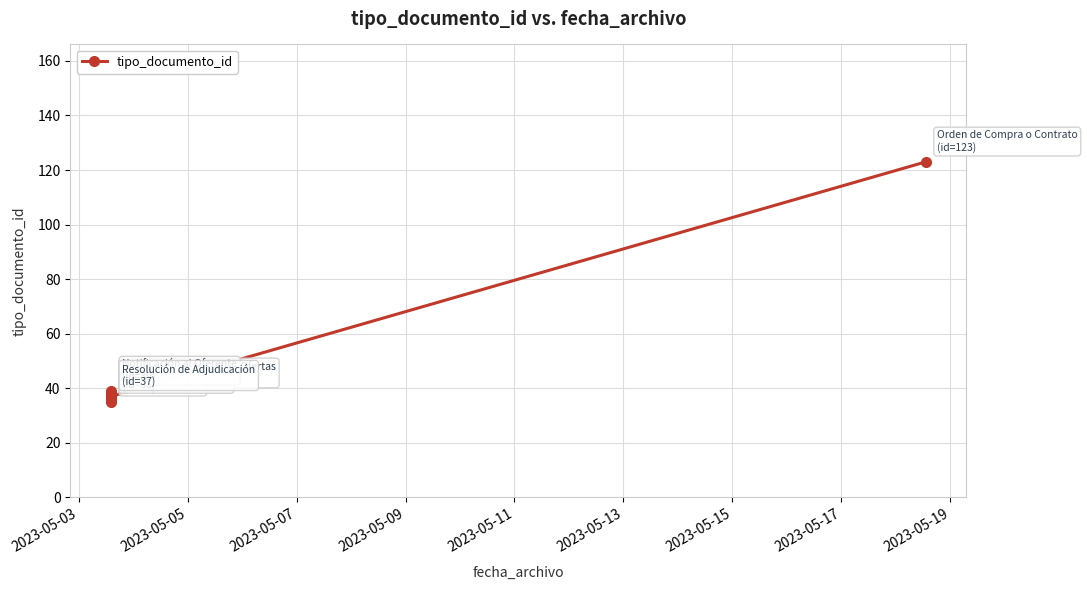

What is the value of the 3rd point from the left?

36